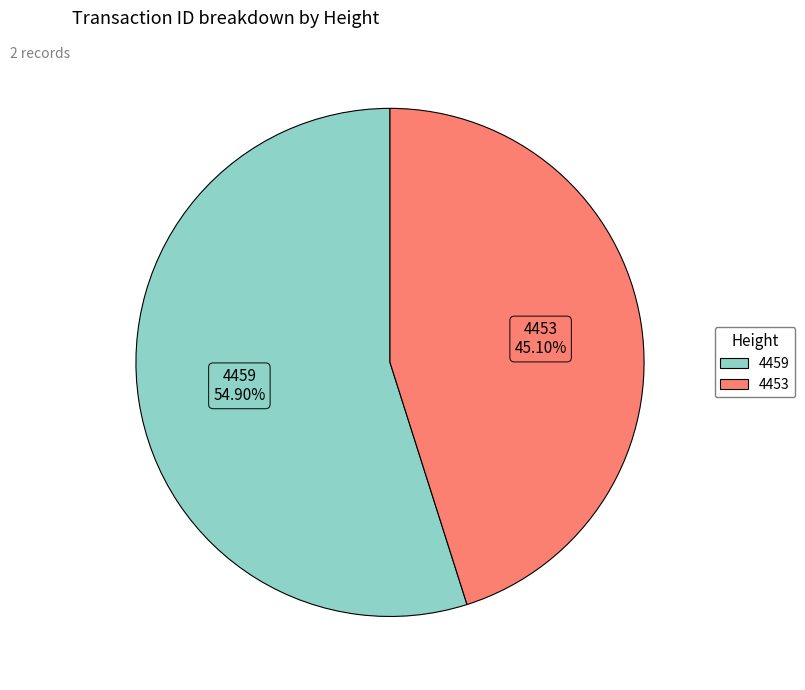

Which slice is the smallest?

4453